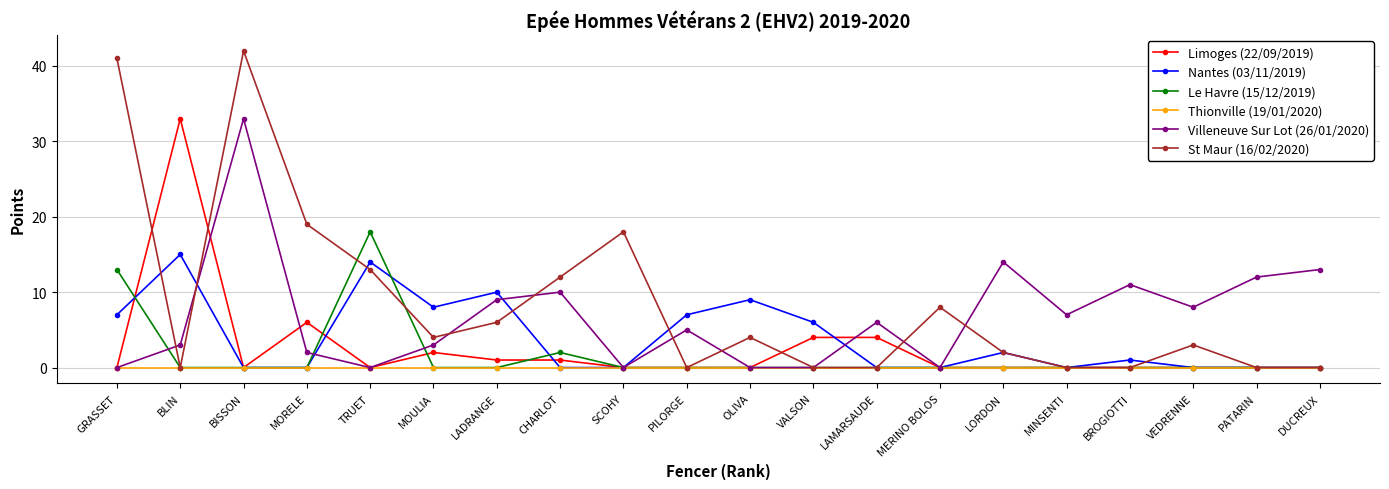

Reading left to right, transcribe all the data shown in this chart.

Limoges (22/09/2019): GRASSET=0	BLIN=33	BISSON=0	MORELE=6	TRUET=0	MOULIA=2	LADRANGE=1	CHARLOT=1	SCOHY=0	PILORGE=0	OLIVA=0	VALSON=4	LAMARSAUDE=4	MERINO BOLOS=0	LORDON=0	MINSENTI=0	BROGIOTTI=0	VEDRENNE=0	PATARIN=0	DUCREUX=0
Nantes (03/11/2019): GRASSET=7	BLIN=15	BISSON=0	MORELE=0	TRUET=14	MOULIA=8	LADRANGE=10	CHARLOT=0	SCOHY=0	PILORGE=7	OLIVA=9	VALSON=6	LAMARSAUDE=0	MERINO BOLOS=0	LORDON=2	MINSENTI=0	BROGIOTTI=1	VEDRENNE=0	PATARIN=0	DUCREUX=0
Le Havre (15/12/2019): GRASSET=13	BLIN=0	BISSON=0	MORELE=0	TRUET=18	MOULIA=0	LADRANGE=0	CHARLOT=2	SCOHY=0	PILORGE=0	OLIVA=0	VALSON=0	LAMARSAUDE=0	MERINO BOLOS=0	LORDON=0	MINSENTI=0	BROGIOTTI=0	VEDRENNE=0	PATARIN=0	DUCREUX=0
Thionville (19/01/2020): GRASSET=0	BLIN=0	BISSON=0	MORELE=0	TRUET=0	MOULIA=0	LADRANGE=0	CHARLOT=0	SCOHY=0	PILORGE=0	OLIVA=0	VALSON=0	LAMARSAUDE=0	MERINO BOLOS=0	LORDON=0	MINSENTI=0	BROGIOTTI=0	VEDRENNE=0	PATARIN=0	DUCREUX=0
Villeneuve Sur Lot (26/01/2020): GRASSET=0	BLIN=3	BISSON=33	MORELE=2	TRUET=0	MOULIA=3	LADRANGE=9	CHARLOT=10	SCOHY=0	PILORGE=5	OLIVA=0	VALSON=0	LAMARSAUDE=6	MERINO BOLOS=0	LORDON=14	MINSENTI=7	BROGIOTTI=11	VEDRENNE=8	PATARIN=12	DUCREUX=13
St Maur (16/02/2020): GRASSET=41	BLIN=0	BISSON=42	MORELE=19	TRUET=13	MOULIA=4	LADRANGE=6	CHARLOT=12	SCOHY=18	PILORGE=0	OLIVA=4	VALSON=0	LAMARSAUDE=0	MERINO BOLOS=8	LORDON=2	MINSENTI=0	BROGIOTTI=0	VEDRENNE=3	PATARIN=0	DUCREUX=0